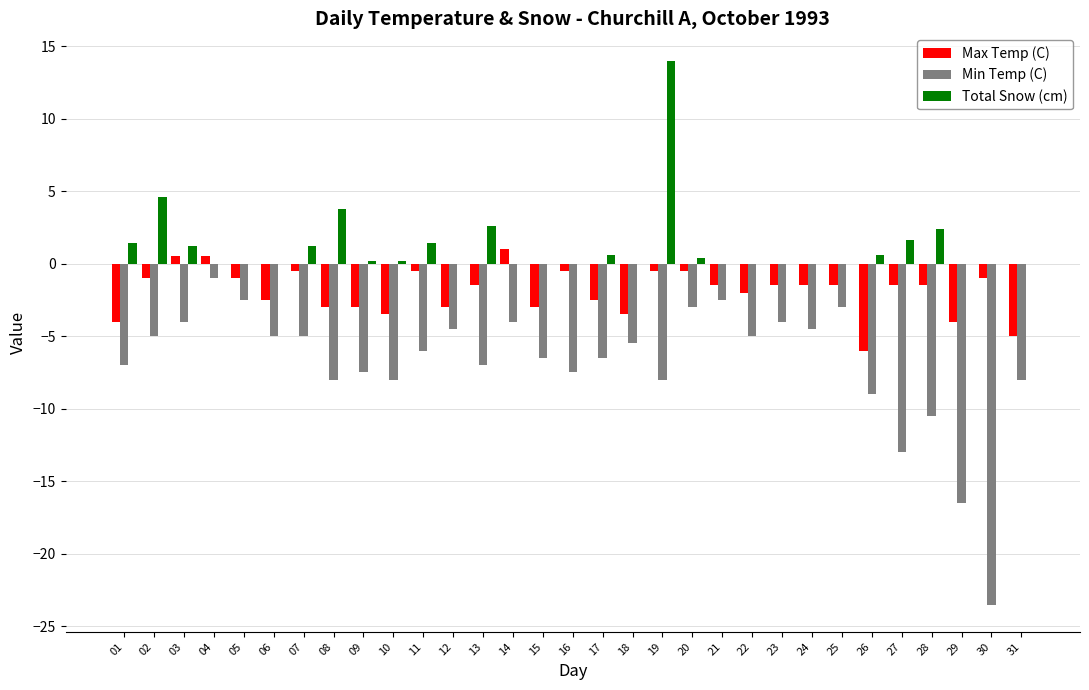

Reading left to right, extract all data points from this chart.

Max Temp (C): -4.0	-1.0	0.5	0.5	-1.0	-2.5	-0.5	-3.0	-3.0	-3.5	-0.5	-3.0	-1.5	1.0	-3.0	-0.5	-2.5	-3.5	-0.5	-0.5	-1.5	-2.0	-1.5	-1.5	-1.5	-6.0	-1.5	-1.5	-4.0	-1.0	-5.0
Min Temp (C): -7.0	-5.0	-4.0	-1.0	-2.5	-5.0	-5.0	-8.0	-7.5	-8.0	-6.0	-4.5	-7.0	-4.0	-6.5	-7.5	-6.5	-5.5	-8.0	-3.0	-2.5	-5.0	-4.0	-4.5	-3.0	-9.0	-13.0	-10.5	-16.5	-23.5	-8.0
Total Snow (cm): 1.4	4.6	1.2	0.0	0.0	0.0	1.2	3.8	0.2	0.2	1.4	0.0	2.6	0.0	0.0	0.0	0.6	0.0	14.0	0.4	0.0	0.0	0.0	0.0	0.0	0.6	1.6	2.4	0.0	0.0	0.0